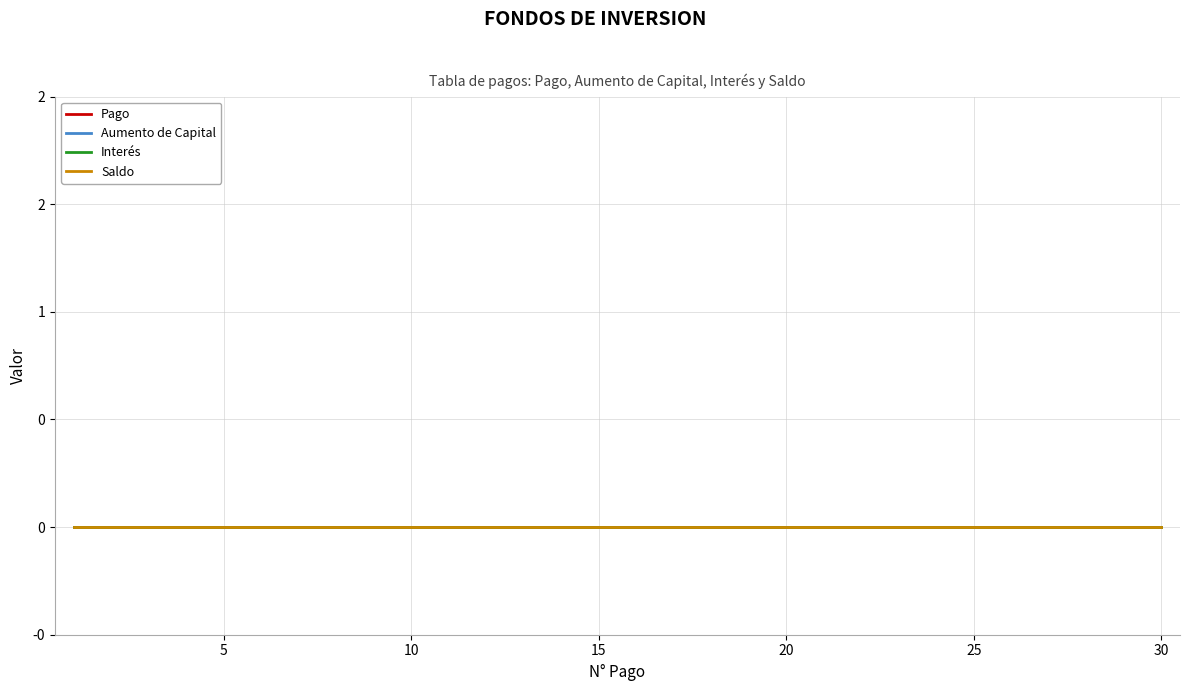

Reading left to right, what are all the values shown in this chart?

N° Pago: 1	2	3	4	5	6	7	8	9	10	11	12	13	14	15	16	17	18	19	20	21	22	23	24	25	26	27	28	29	30
Pago: 0	0	0	0	0	0	0	0	0	0	0	0	0	0	0	0	0	0	0	0	0	0	0	0	0	0	0	0	0	0
Aumento de Capital: 0	0	0	0	0	0	0	0	0	0	0	0	0	0	0	0	0	0	0	0	0	0	0	0	0	0	0	0	0	0
Interés: 0	0	0	0	0	0	0	0	0	0	0	0	0	0	0	0	0	0	0	0	0	0	0	0	0	0	0	0	0	0
Saldo: 0	0	0	0	0	0	0	0	0	0	0	0	0	0	0	0	0	0	0	0	0	0	0	0	0	0	0	0	0	0